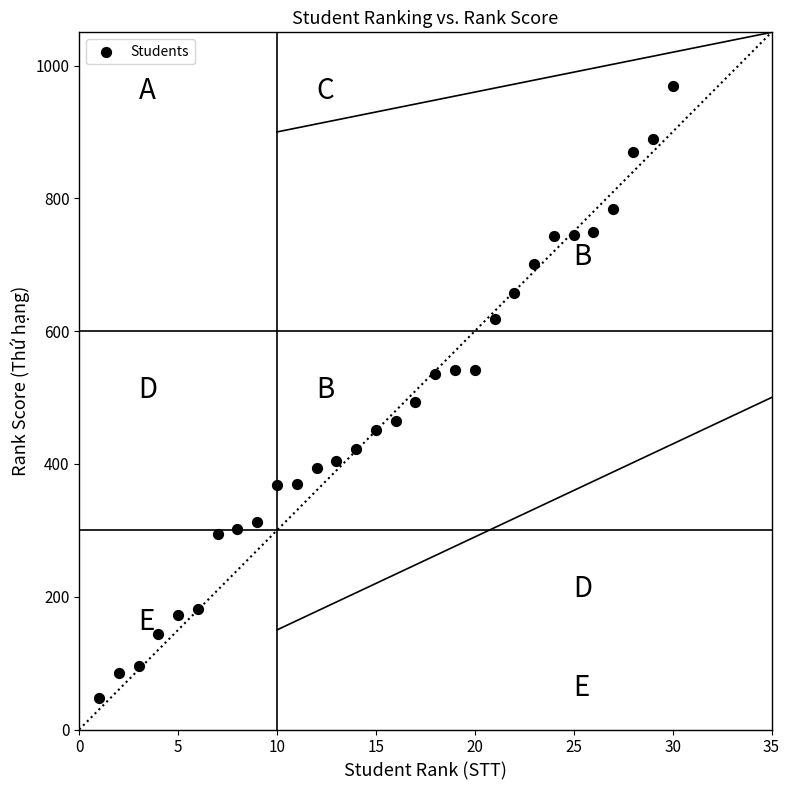

What Y value in the scatter plot is closest to 508?

493